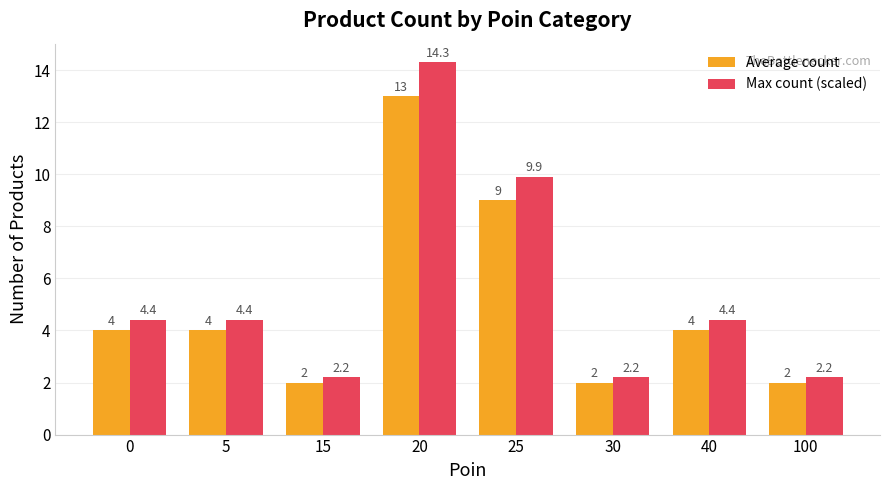

How many groups of bars are there?

8